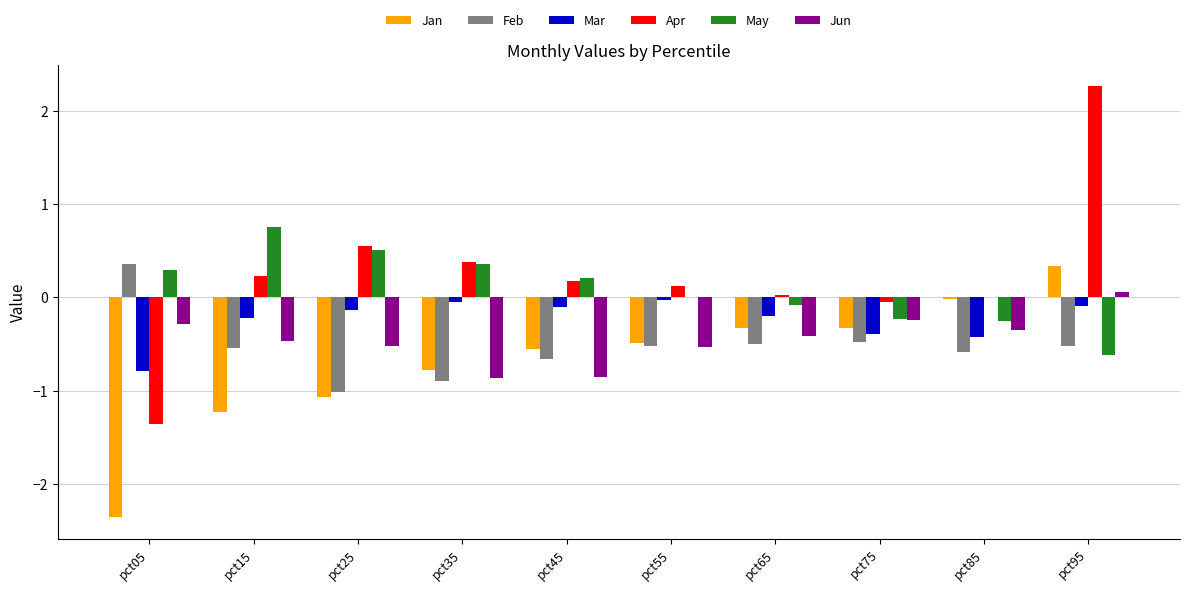

What is the sum of the Feb values at pct15 and pct95?

-1.1